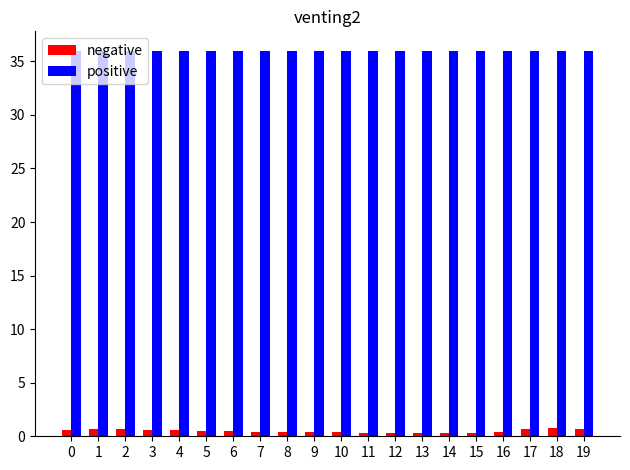

What are all the series names shown in the legend?

negative, positive